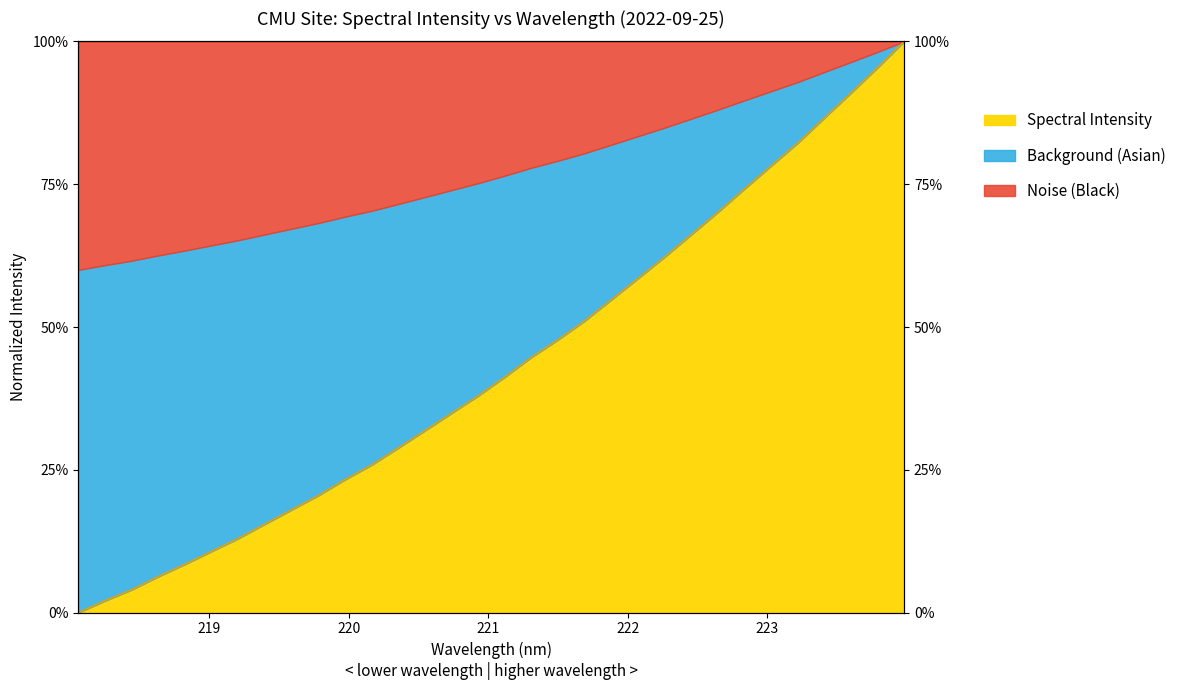

Which has a higher value, 220.7354 or 218.0596?

220.7354